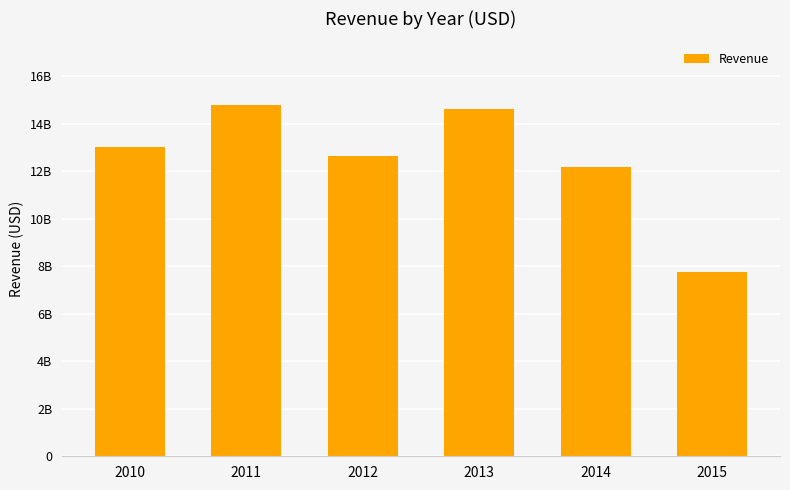

Does the chart contain stacked bars?

No